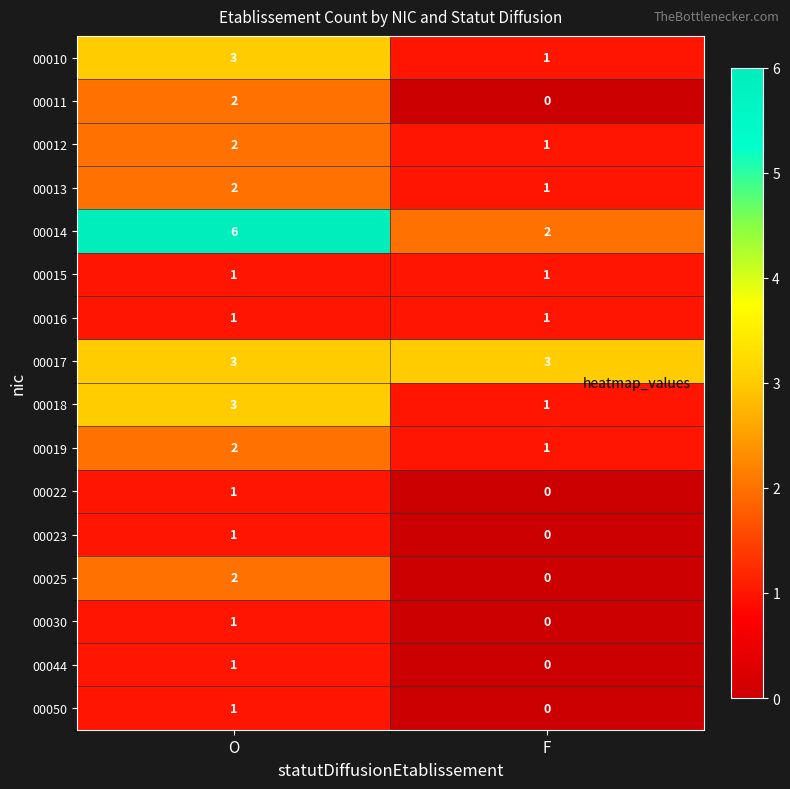

List the labels in order of 00019 value, smallest first.

F, O